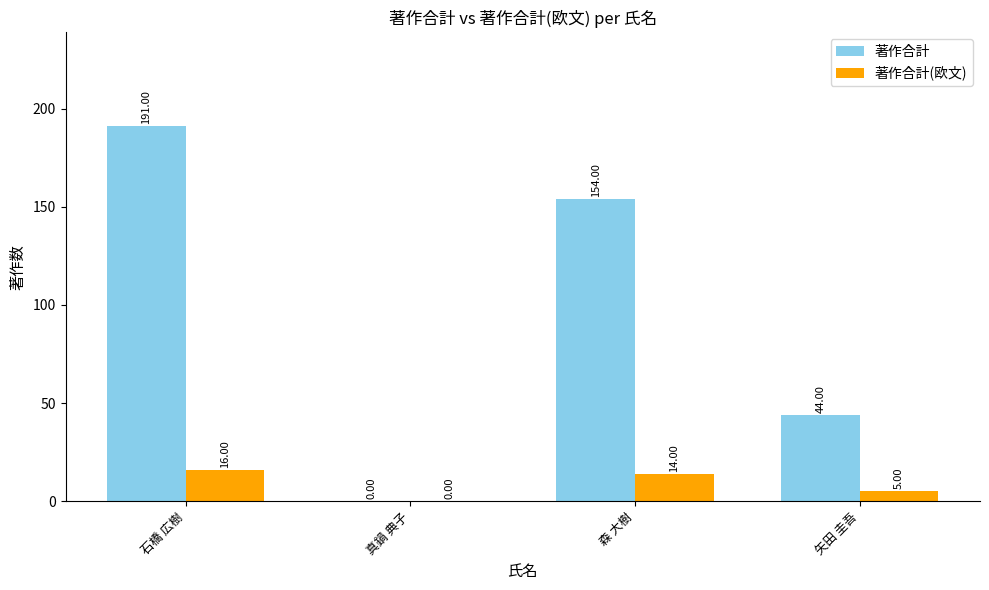

What is the greatest value displayed?

191